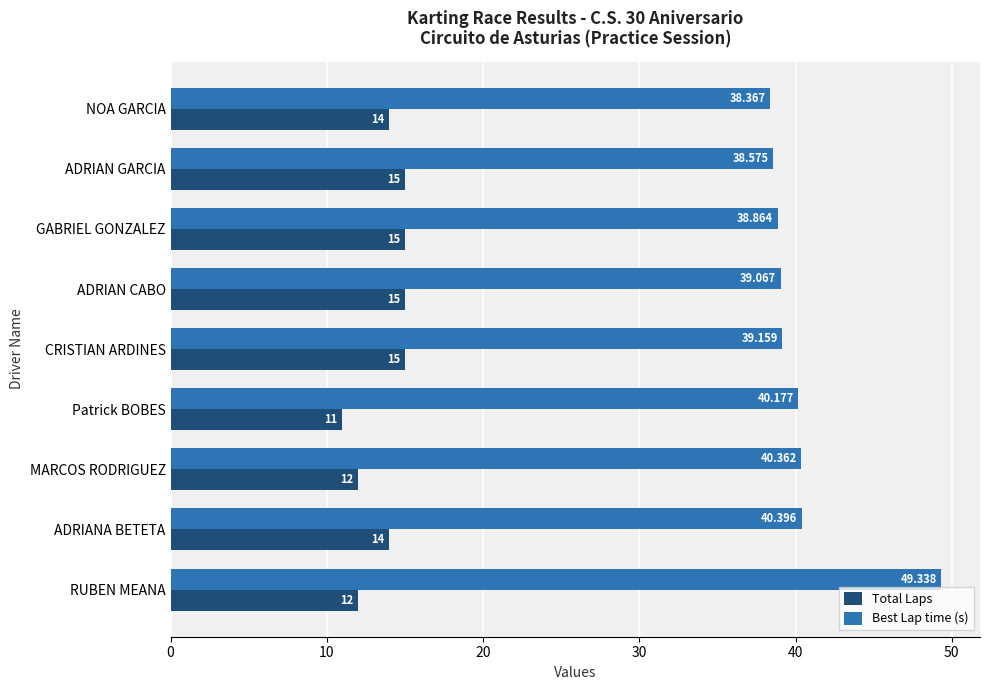

Which category has the highest value across all series?

RUBEN MEANA